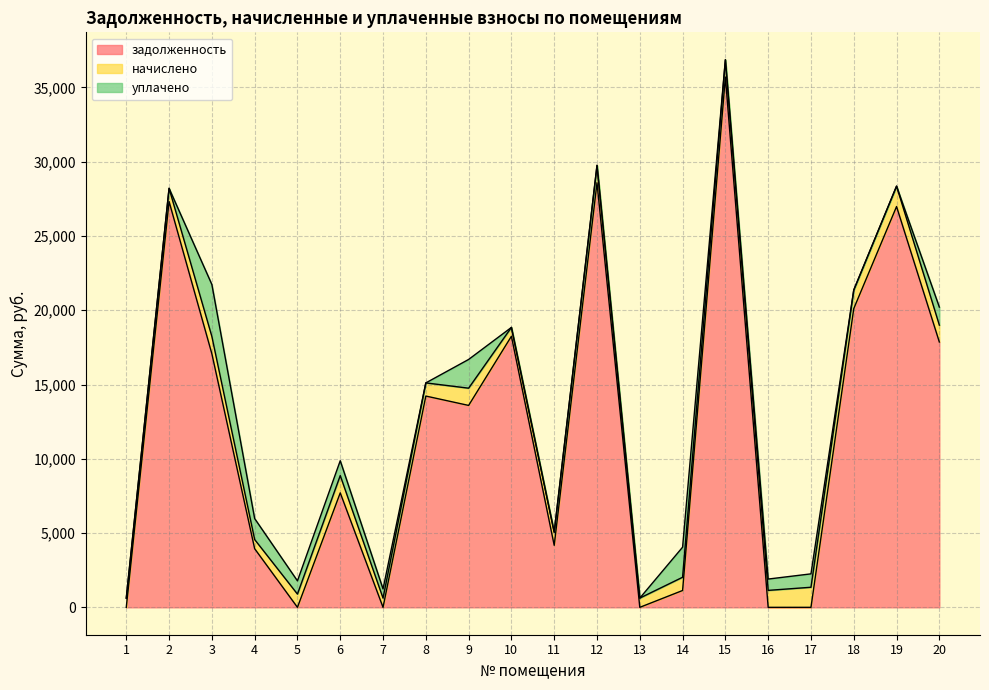

After their last crossing, which series has the higher values: задолженность or начислено?

задолженность